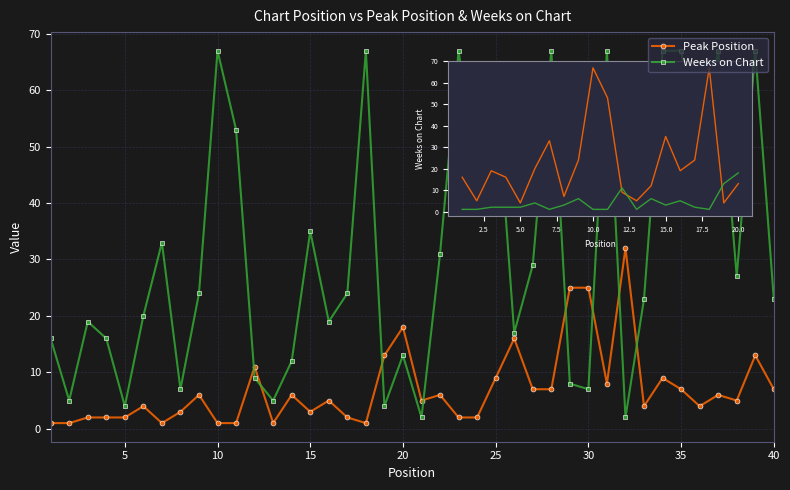

What are all the series names shown in the legend?

Peak Position, Weeks on Chart